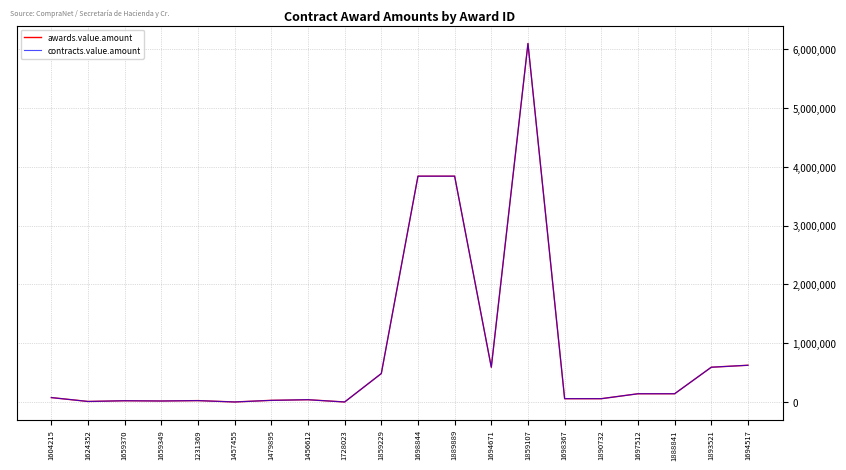

What is the maximum value shown in the chart?

6098528.7